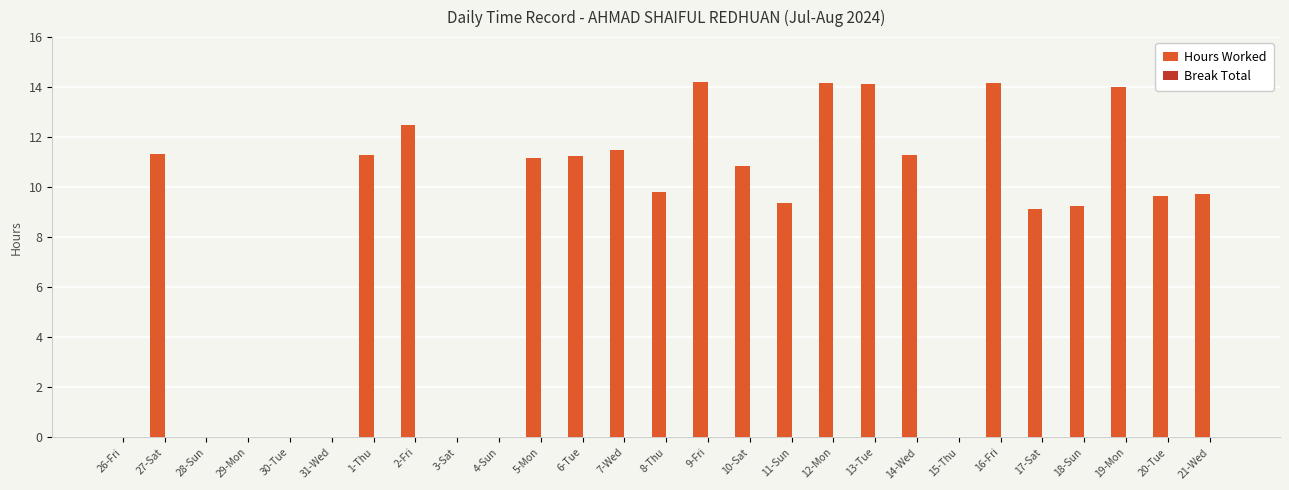

Is it true that the value at 30-Tue is 0.0?

True